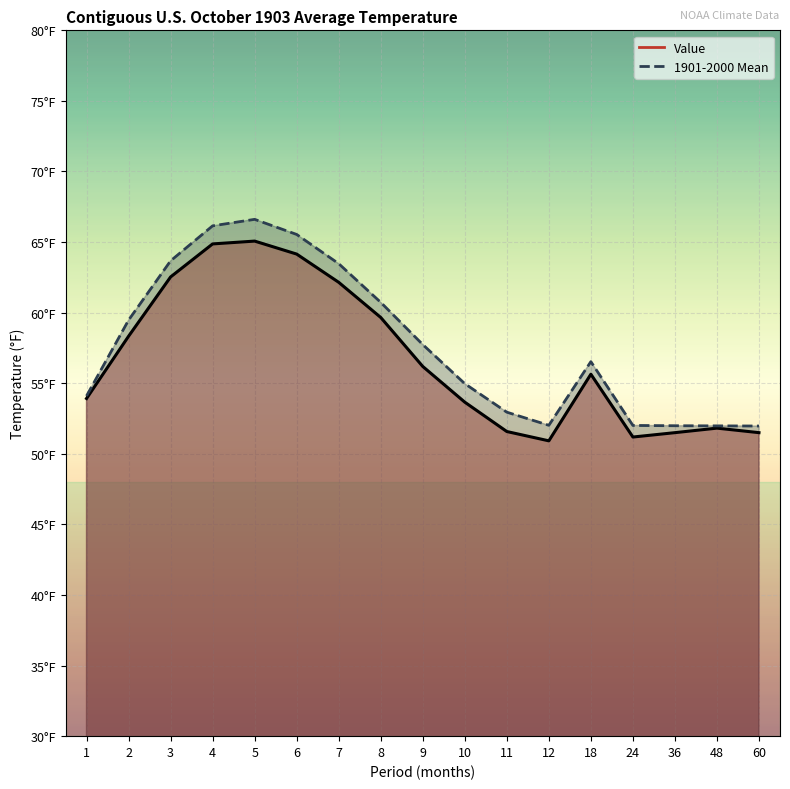

The Value series shows 64.9 at 4. True or false?

True